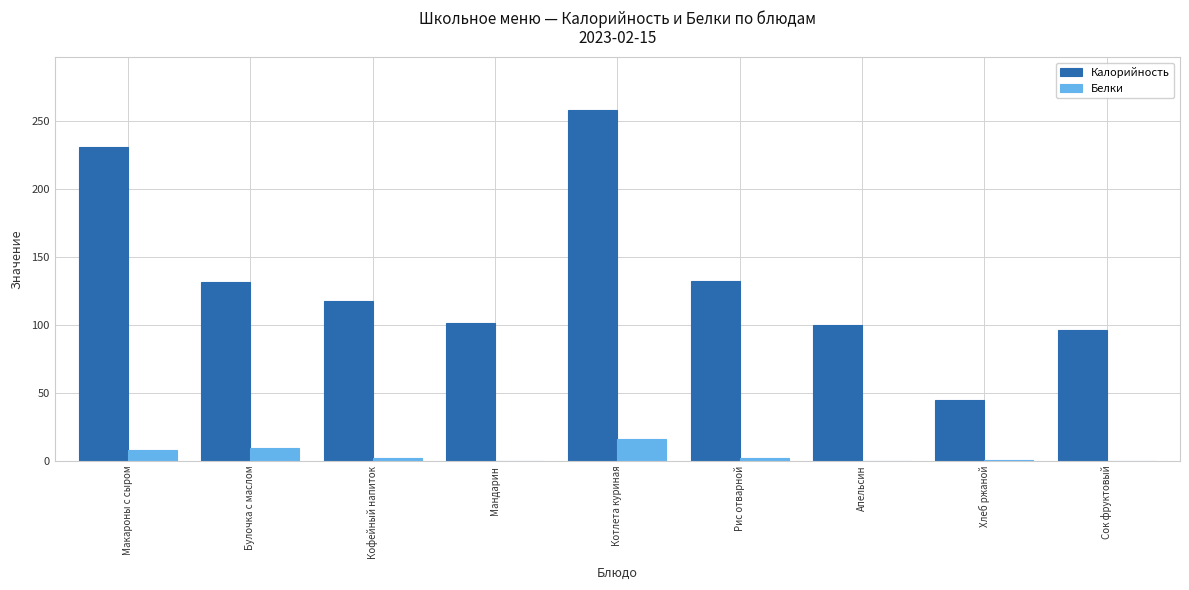

How many distinct data groups are displayed?

2